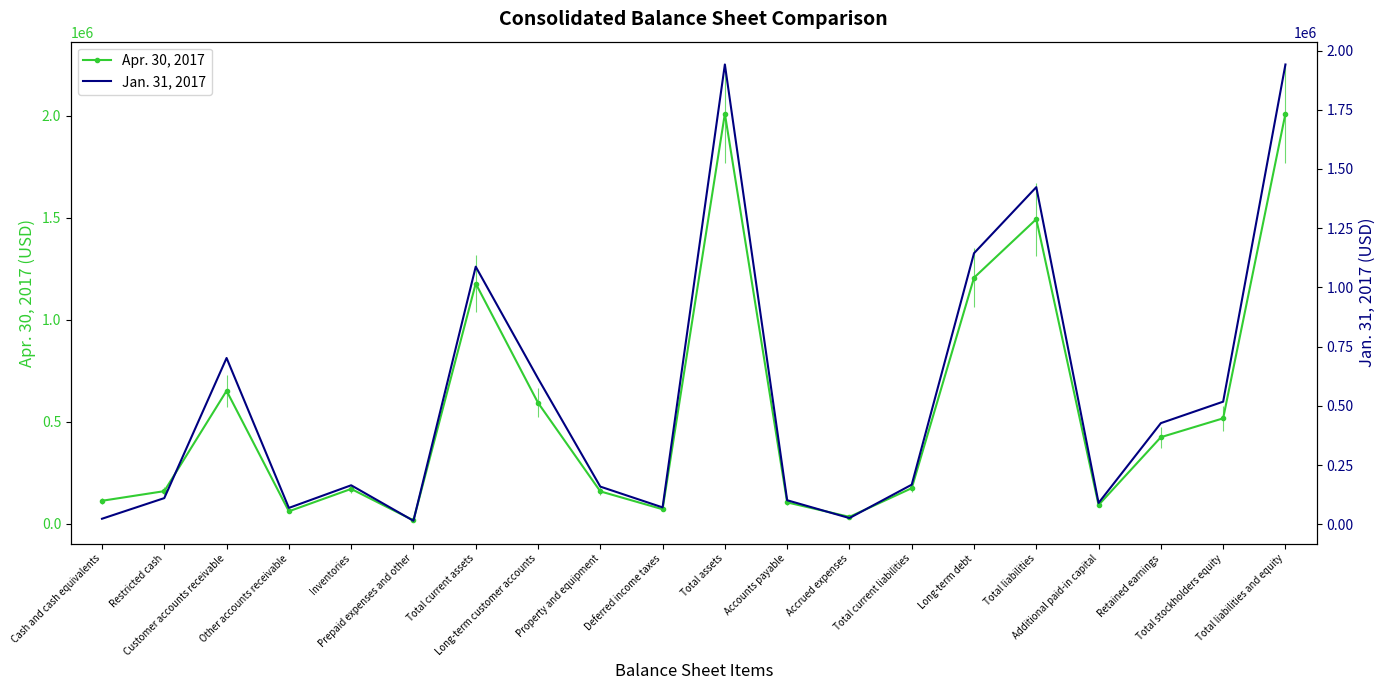

What is the label of the 8th point from the right?

Accrued expenses